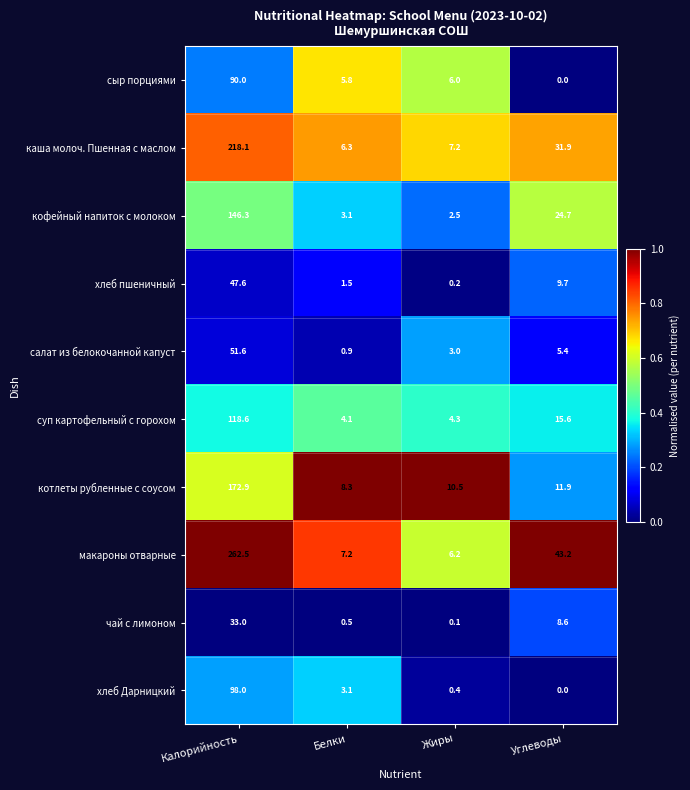

What is the total value across all series at Углеводы?

151.0